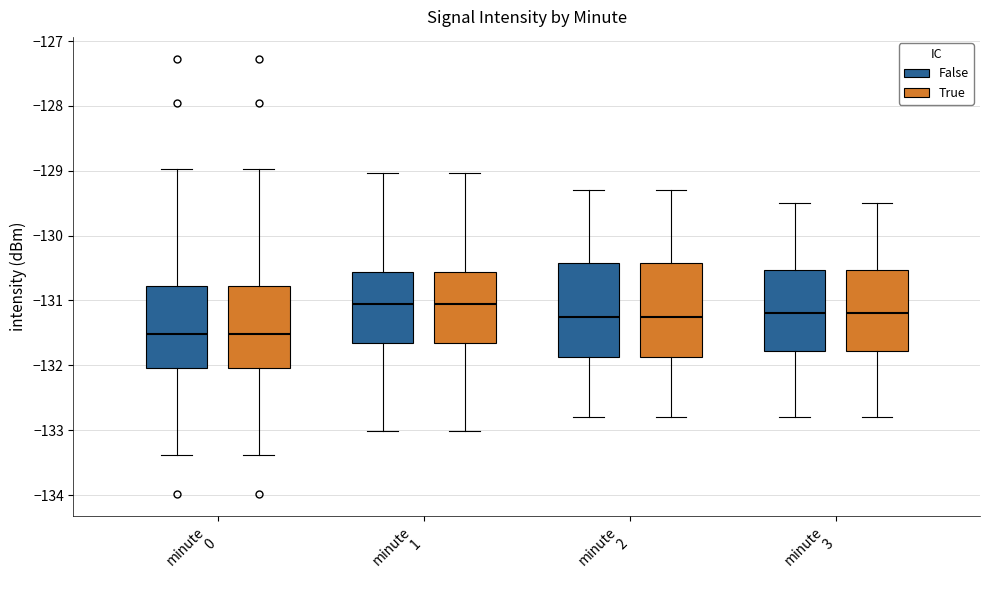

Reading left to right, read every box against the y-axis: the position of its median line, the range the box covers, and the ends of its whiskers. The values are not printed on the chart, so give them approximately, as read against the axis.

minute 0 (False): median -131.5, box -132.0 to -130.8, whiskers -133.4 to -129.0
minute 0 (True): median -131.5, box -132.0 to -130.8, whiskers -133.4 to -129.0
minute 1 (False): median -131.0, box -131.6 to -130.6, whiskers -133.0 to -129.0
minute 1 (True): median -131.0, box -131.6 to -130.6, whiskers -133.0 to -129.0
minute 2 (False): median -131.2, box -131.9 to -130.4, whiskers -132.8 to -129.3
minute 2 (True): median -131.2, box -131.9 to -130.4, whiskers -132.8 to -129.3
minute 3 (False): median -131.2, box -131.8 to -130.5, whiskers -132.8 to -129.5
minute 3 (True): median -131.2, box -131.8 to -130.5, whiskers -132.8 to -129.5